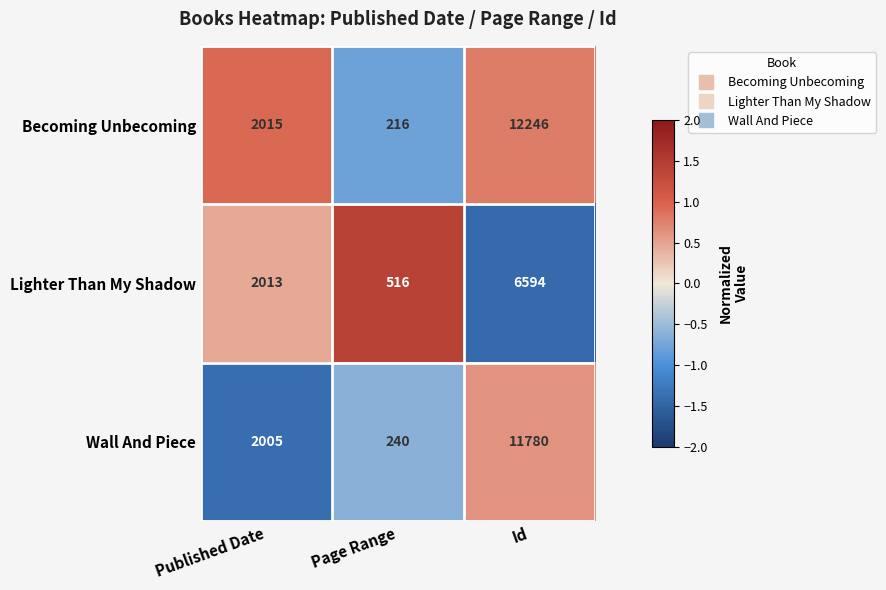

True or false: Lighter Than My Shadow has a value of 4580 at Id.

False